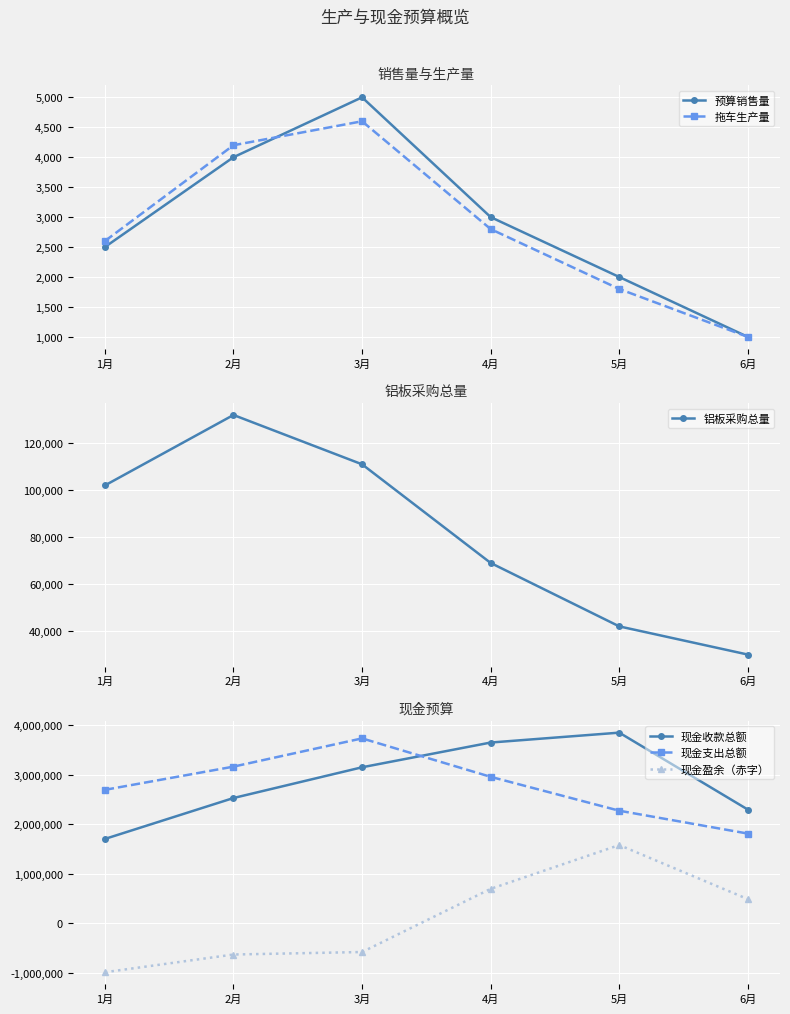

True or false: 现金收款总额 and 铝板采购总量 intersect in this chart.

False